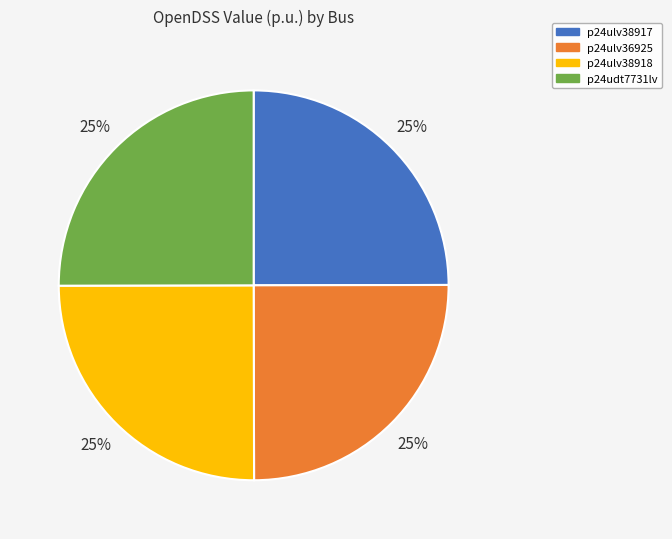

To the nearest percent, what is the average slice percentage?

25%